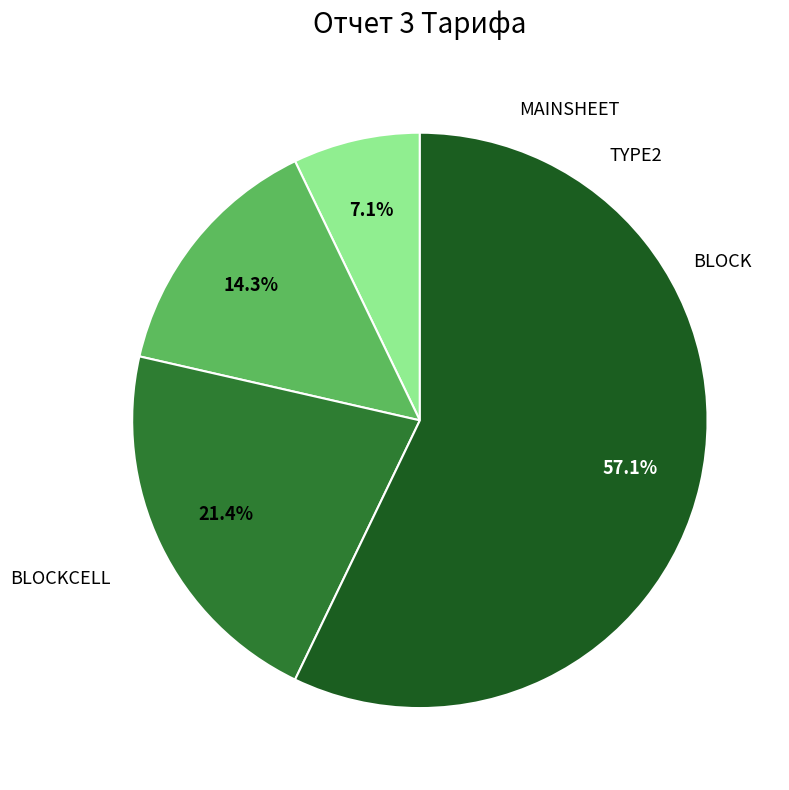

To the nearest percent, what is the difference between the TYPE2 and BLOCK slice percentages?

7%